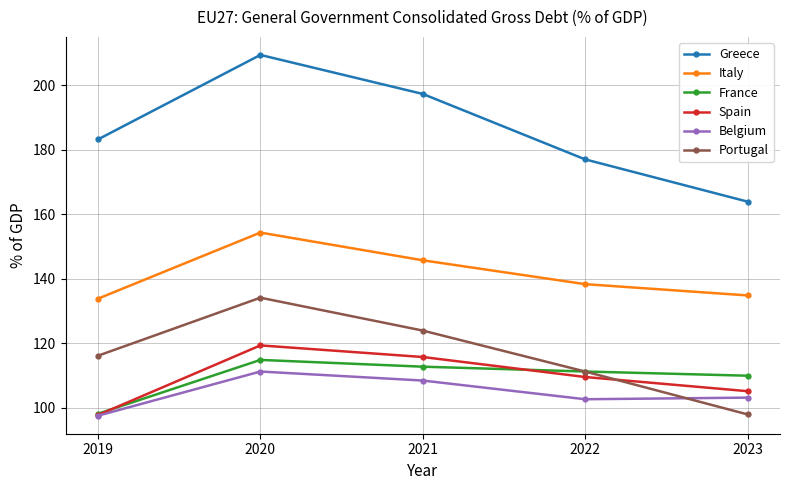

Between 2022 and 2023, which series saw the biggest shift?

Portugal